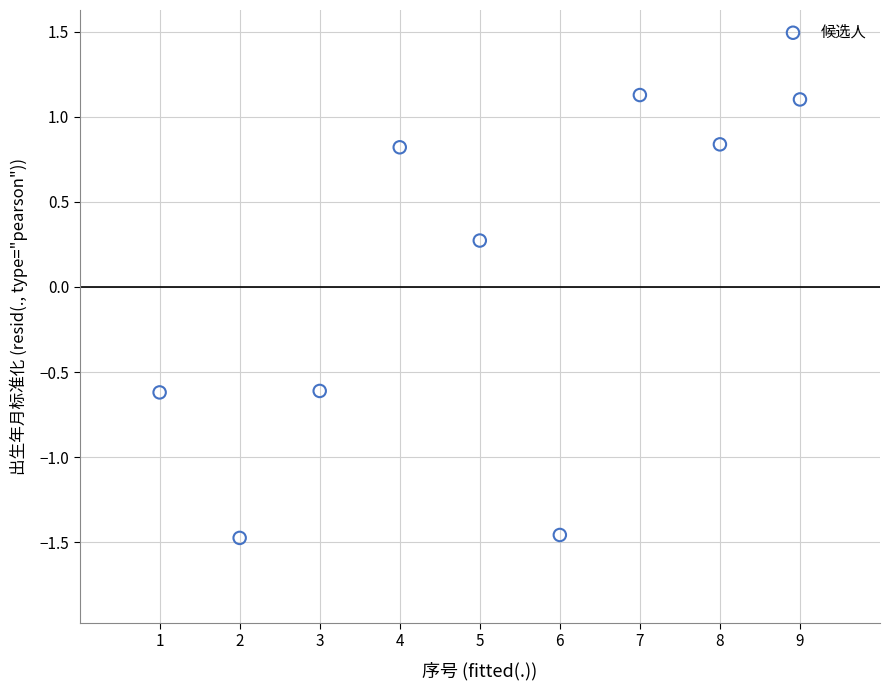

What Y value in the scatter plot is closest to 0?

0.3